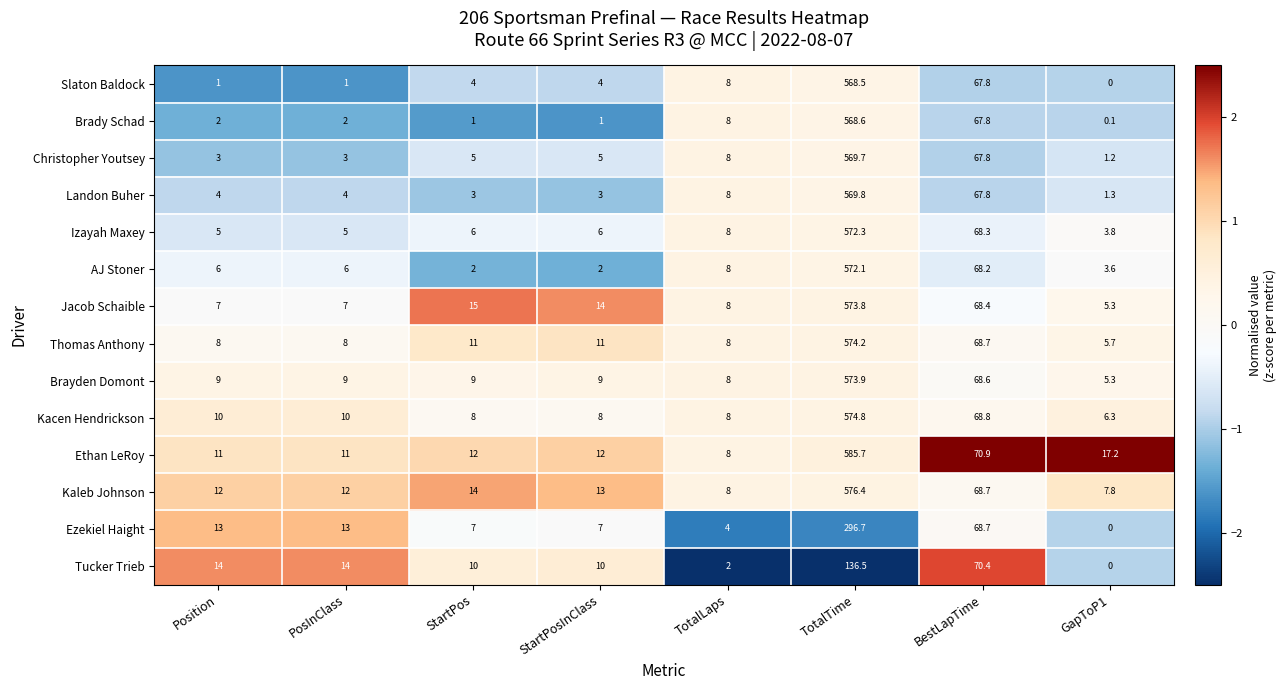

Which label corresponds to the largest value in the chart?

TotalTime